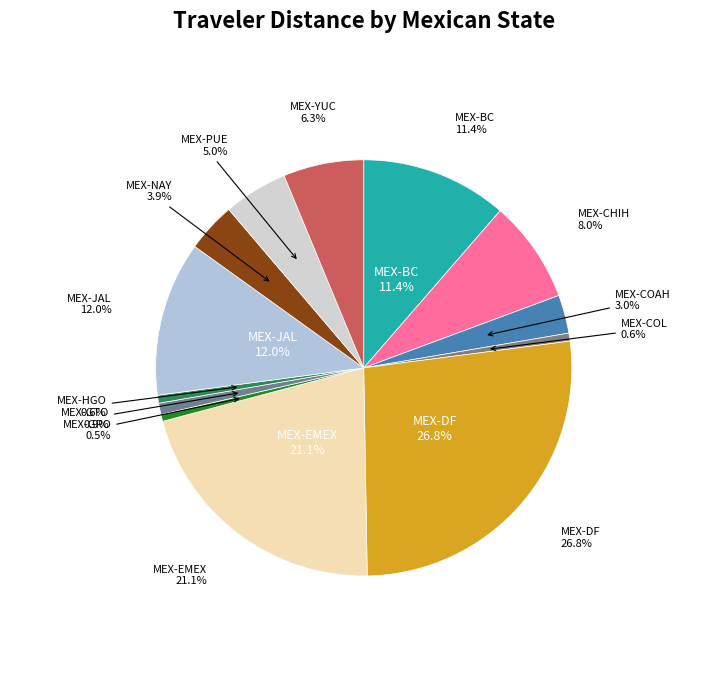

True or false: MEX-GRO accounts for 11% of the total.

False